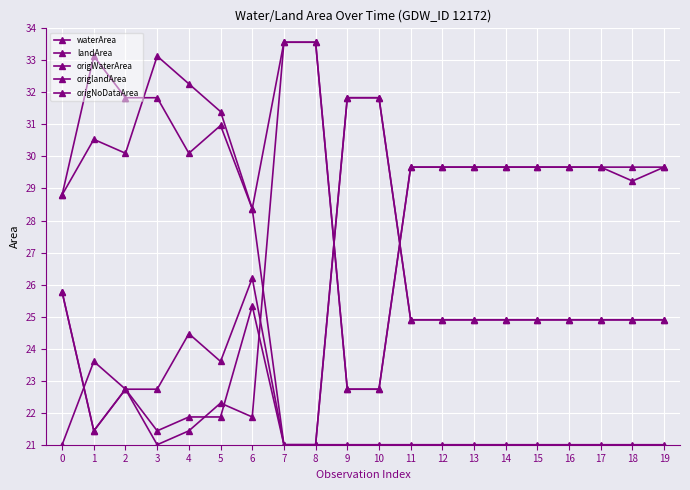

How many categories are shown in the chart?

20